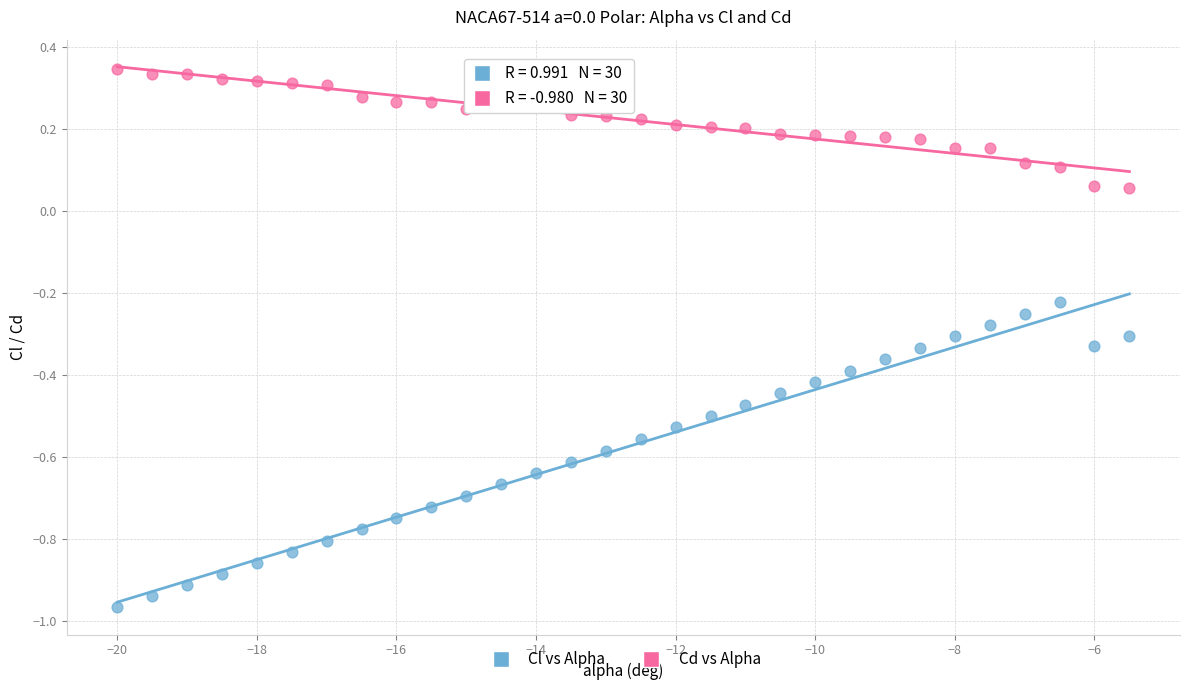

Which series has the largest Y range (max minus min)?

Cl vs Alpha